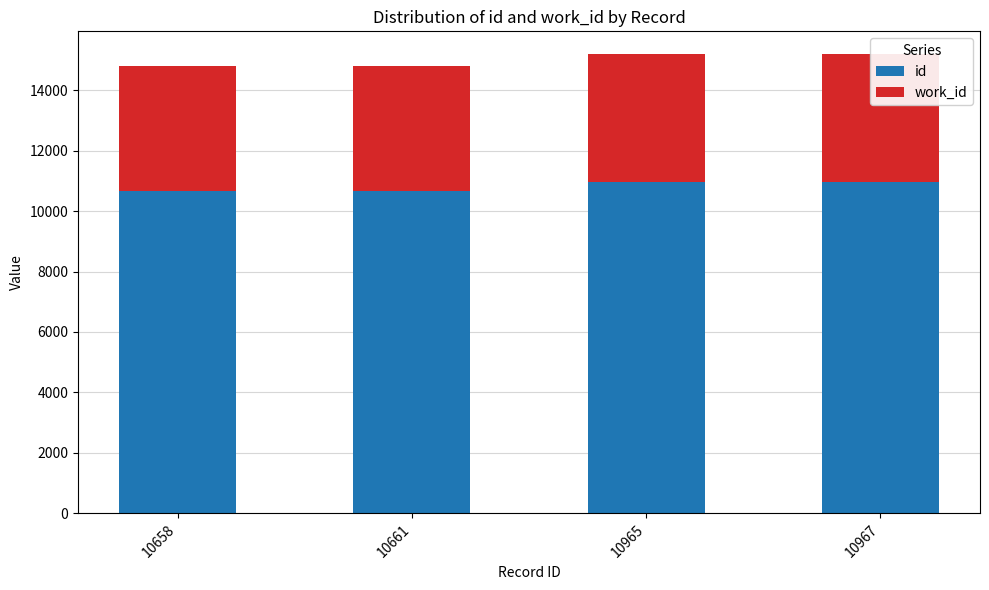

Which series has the largest total across all categories?

id